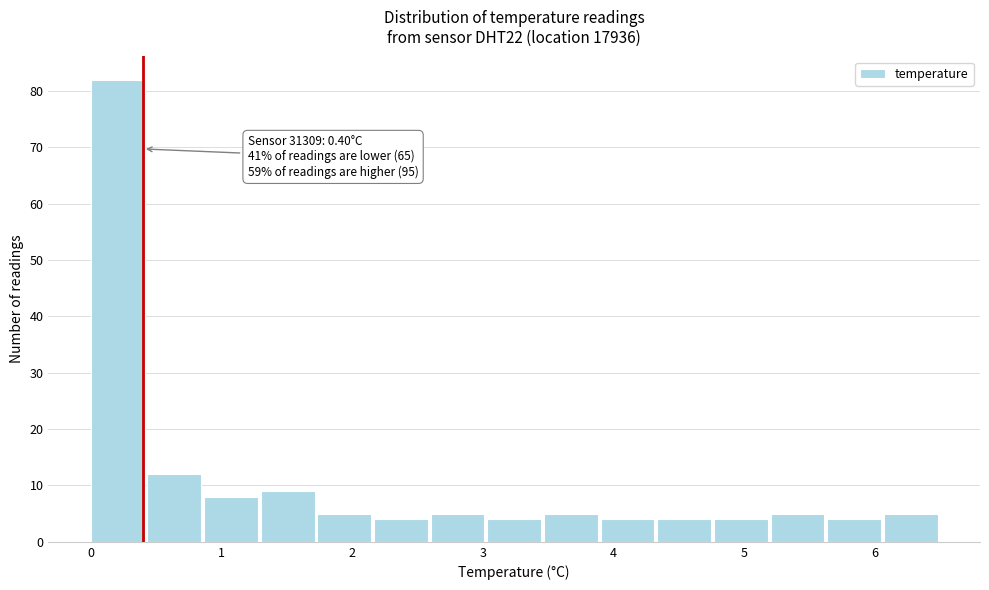

Which range on the x-axis has the tallest bar?

0.0 to 0.4